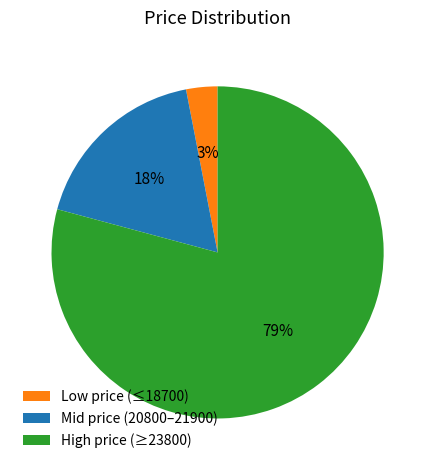

To the nearest percent, what portion does Low price (≤18700) represent?

3%